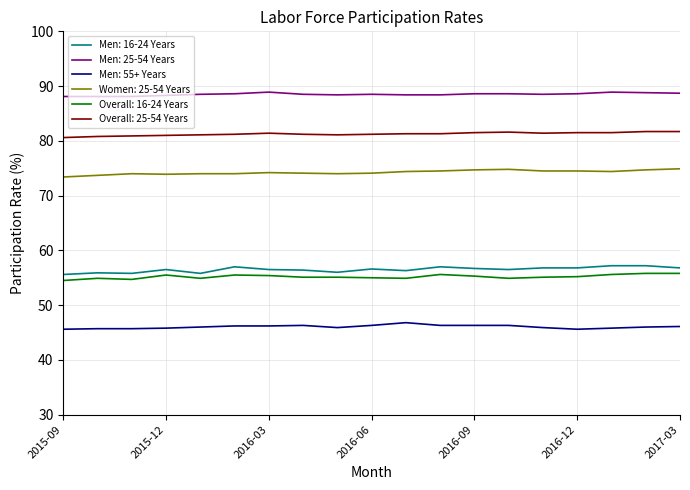

True or false: Men: 55+ Years and Overall: 25-54 Years cross at least once.

False